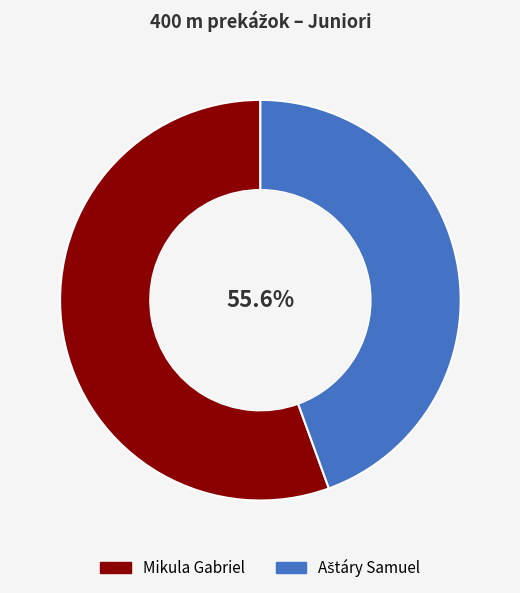

To the nearest percent, what is the difference between the largest and smallest slice percentages?

11%